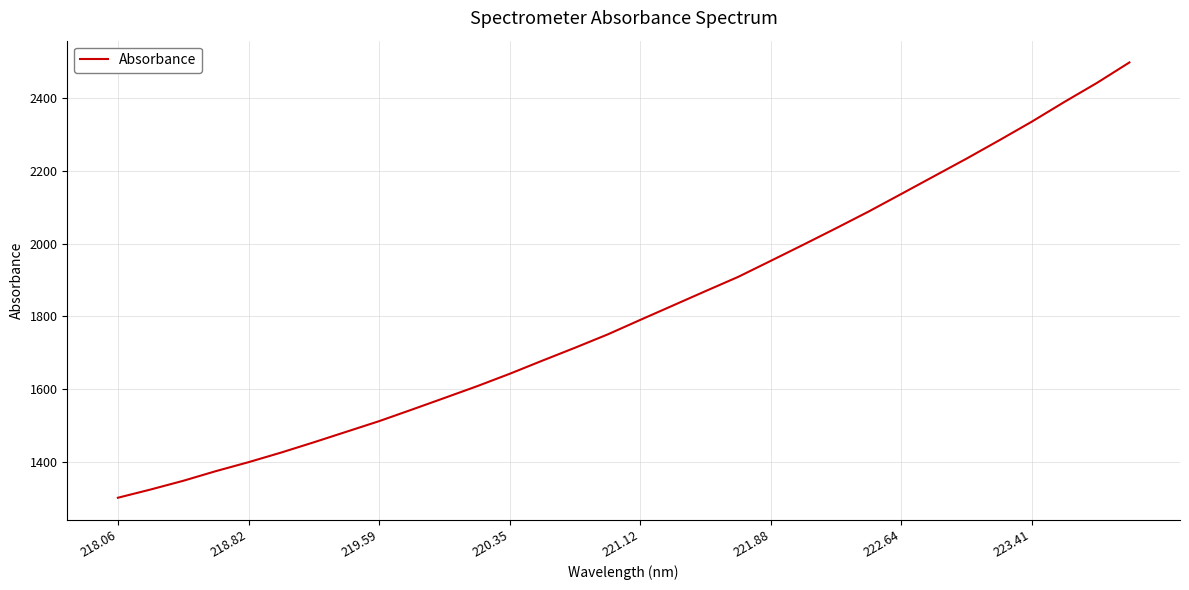

What is the maximum value shown in the chart?

2498.4